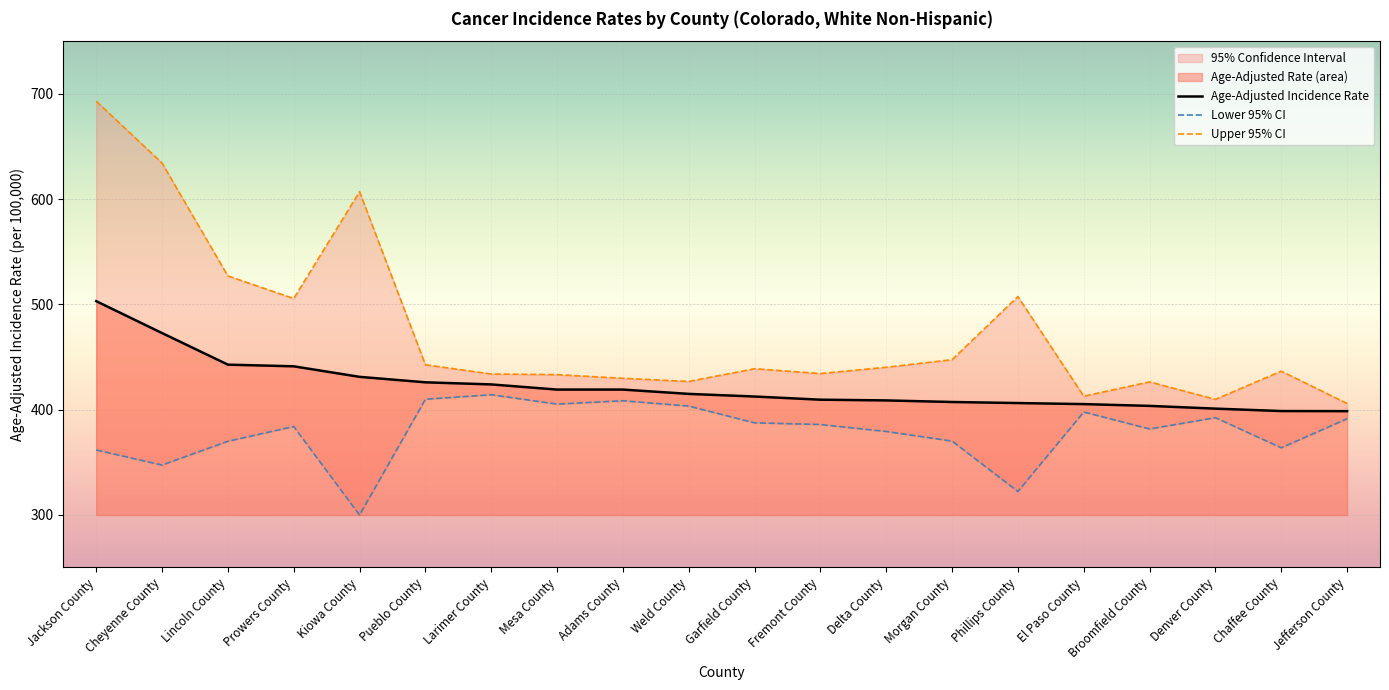

Where does the Upper 95% CI series first go above 438?

Jackson County